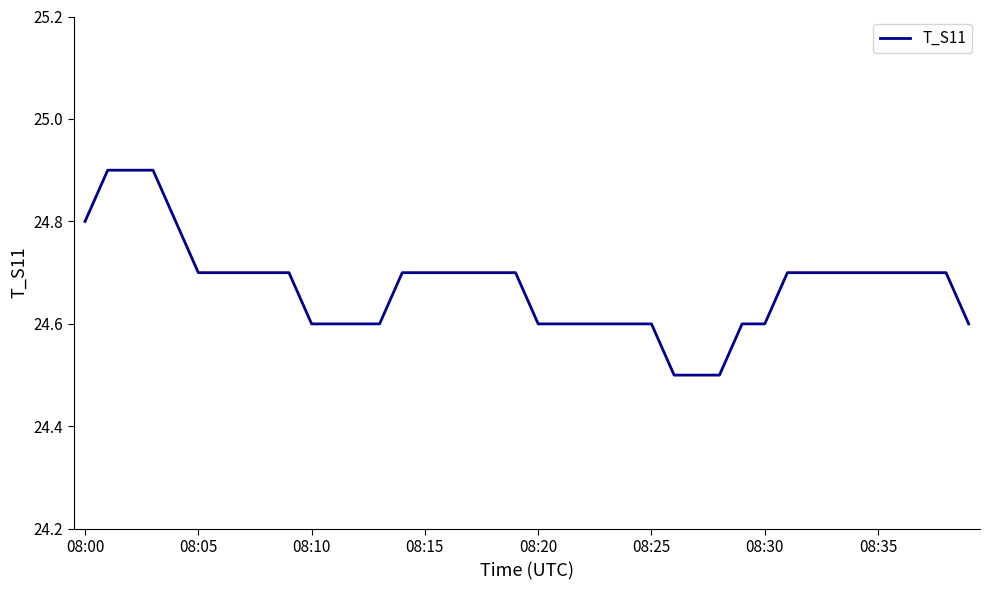

What is the maximum value shown in the chart?

24.9